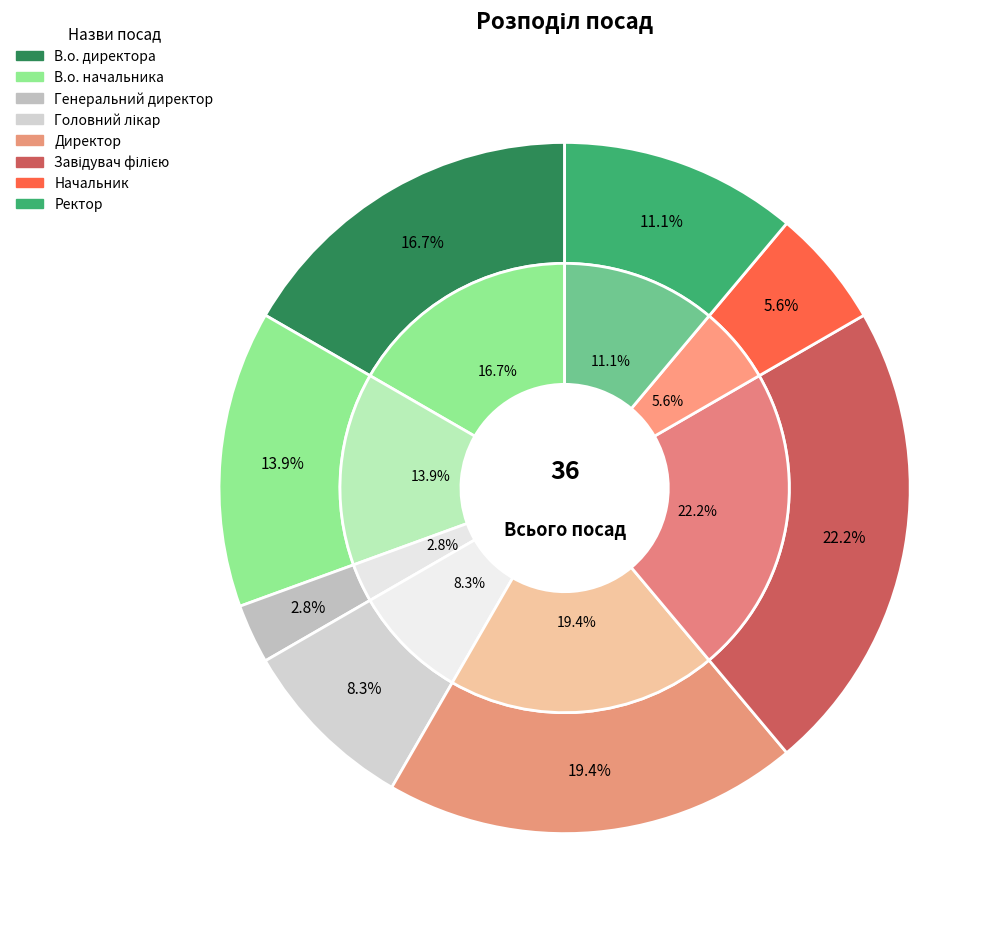

Which slice is the largest?

Завідувач філією